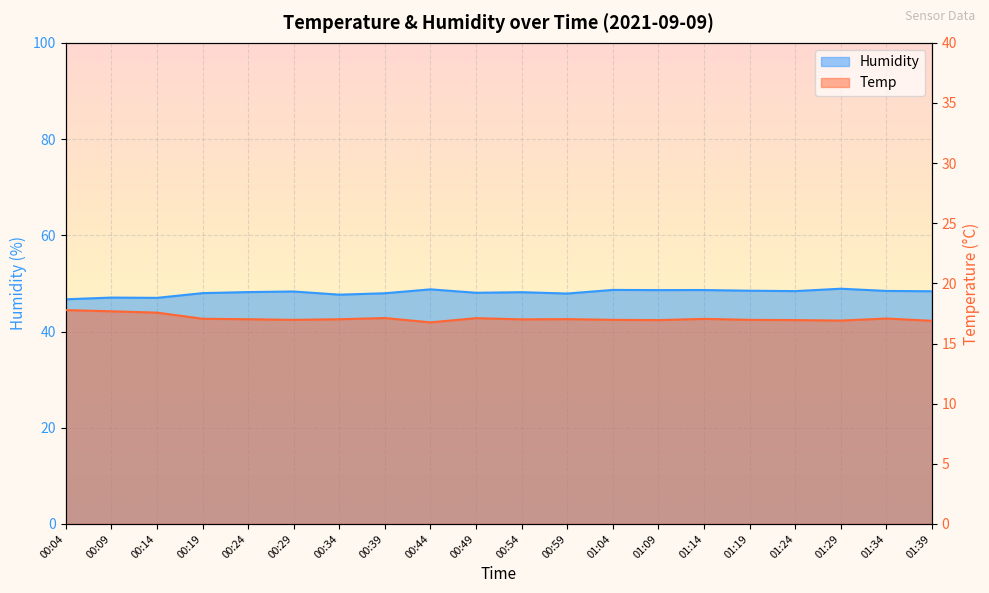

Rank the series at 01:24 from lowest to highest value.

Temp, Humidity